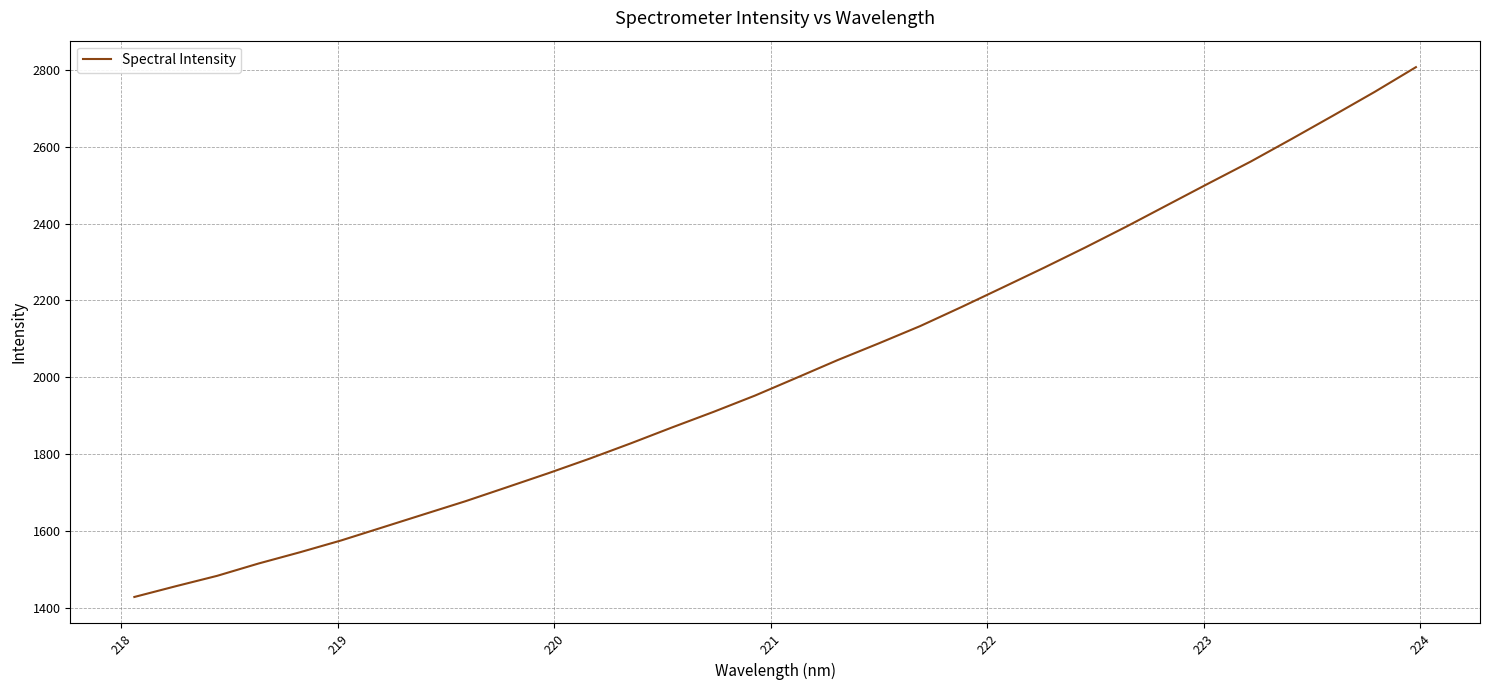

What is the smallest value displayed?

1428.1